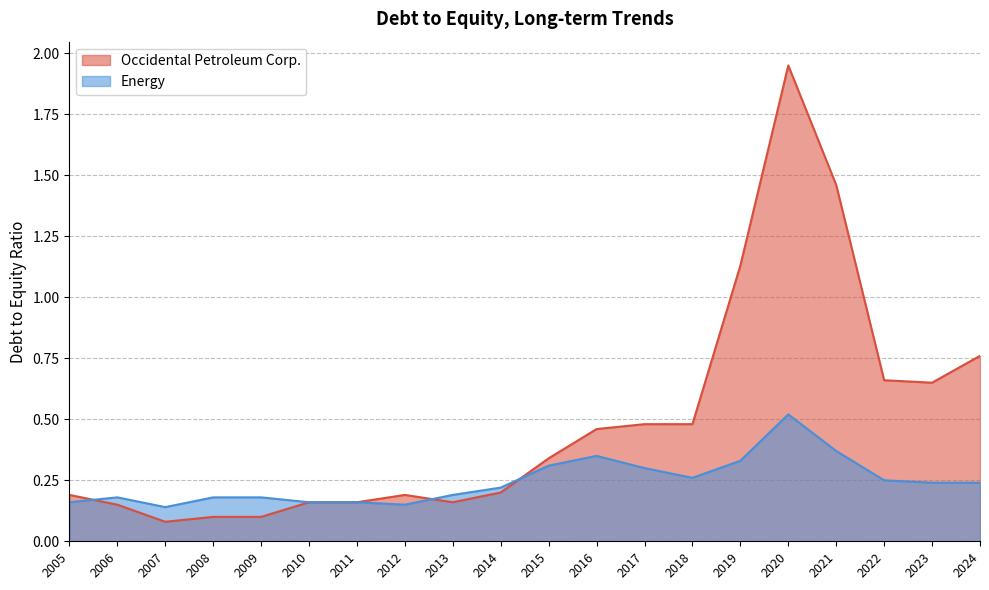

What are all the series names shown in the legend?

Occidental Petroleum Corp., Energy